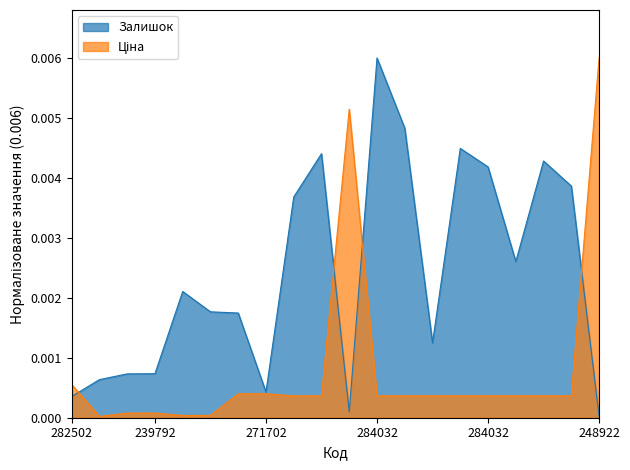

Which series has the widest spread of values?

Ціна